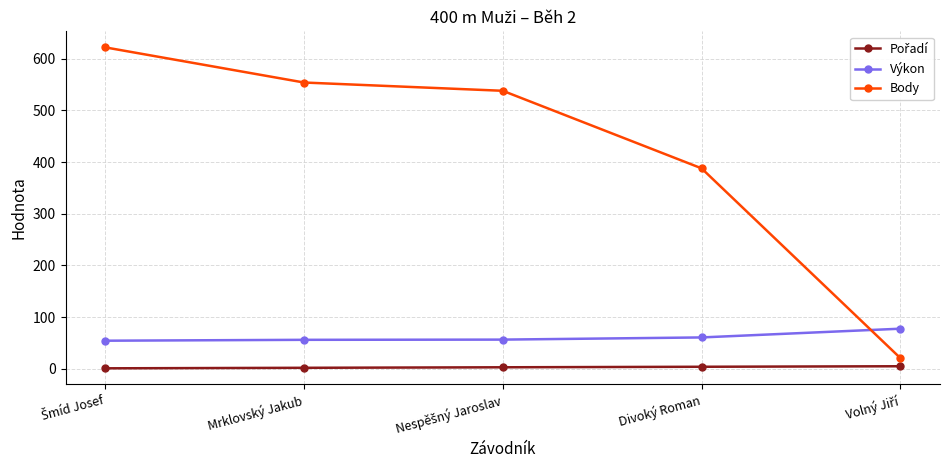

After their last crossing, which series has the higher values: Body or Výkon?

Výkon